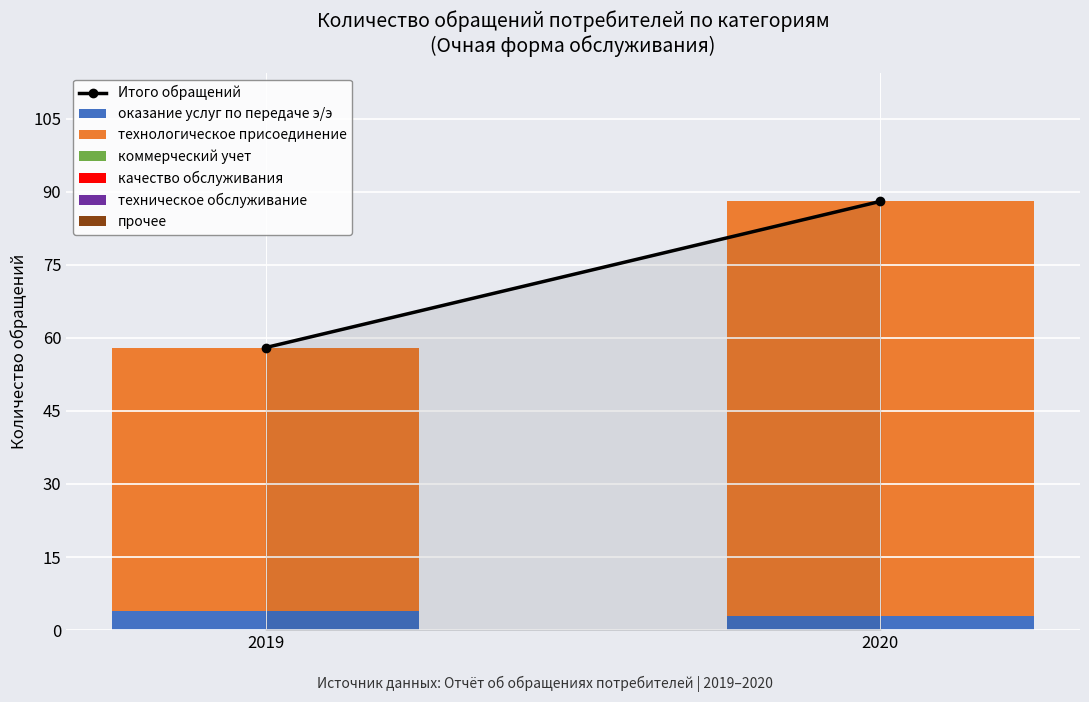

How many series are shown in this chart?

2